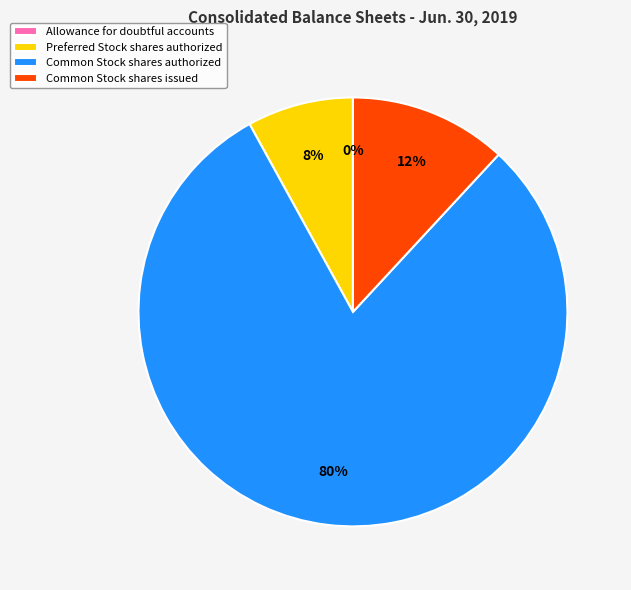

Is it true that Preferred Stock shares authorized is 8% of the pie?

True